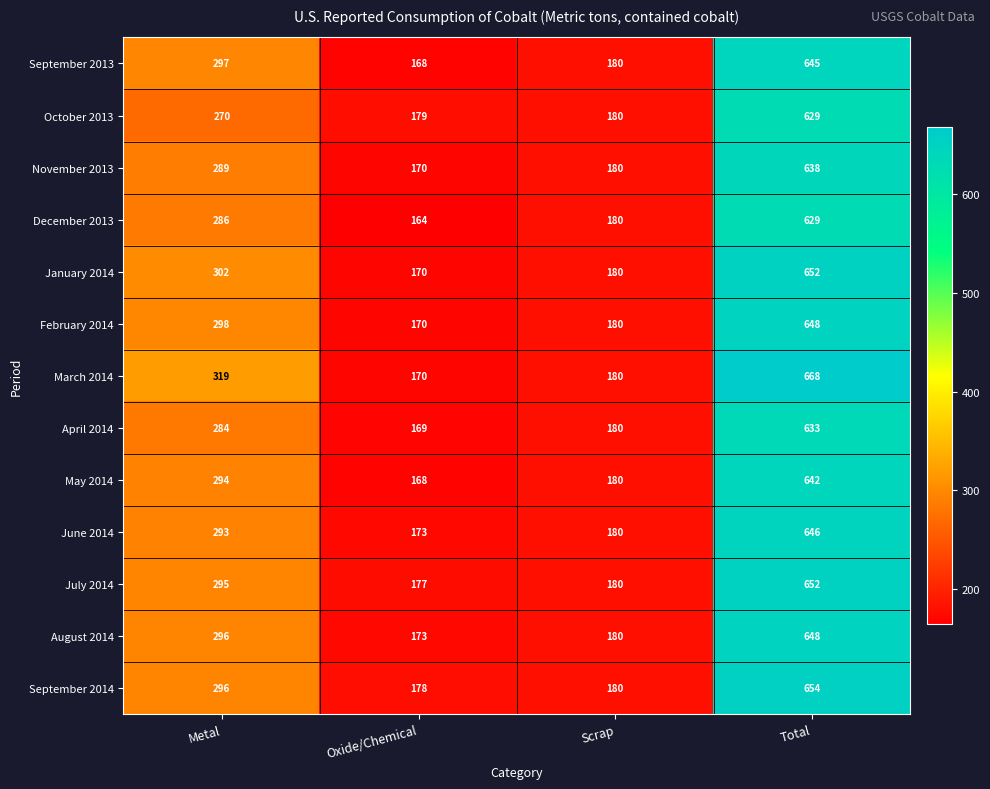

Where is October 2013 nearest to the value 404?

Metal